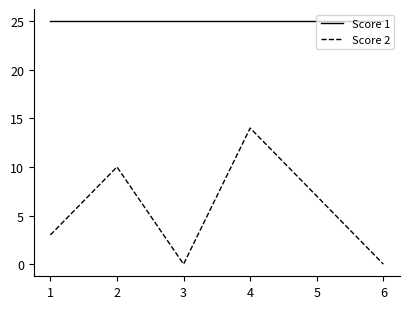

Rank the series at 1 from highest to lowest value.

Score 1, Score 2